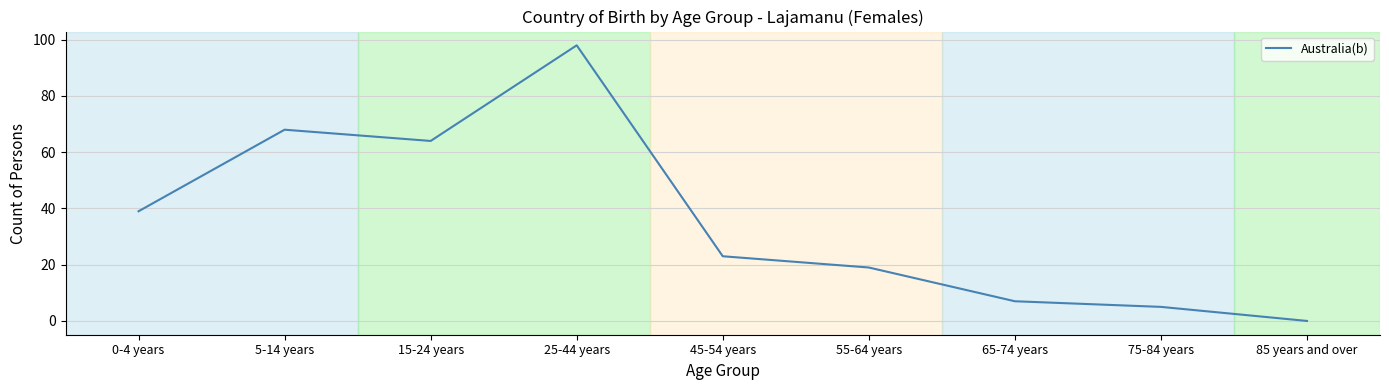

The value at 85 years and over is 0. True or false?

True